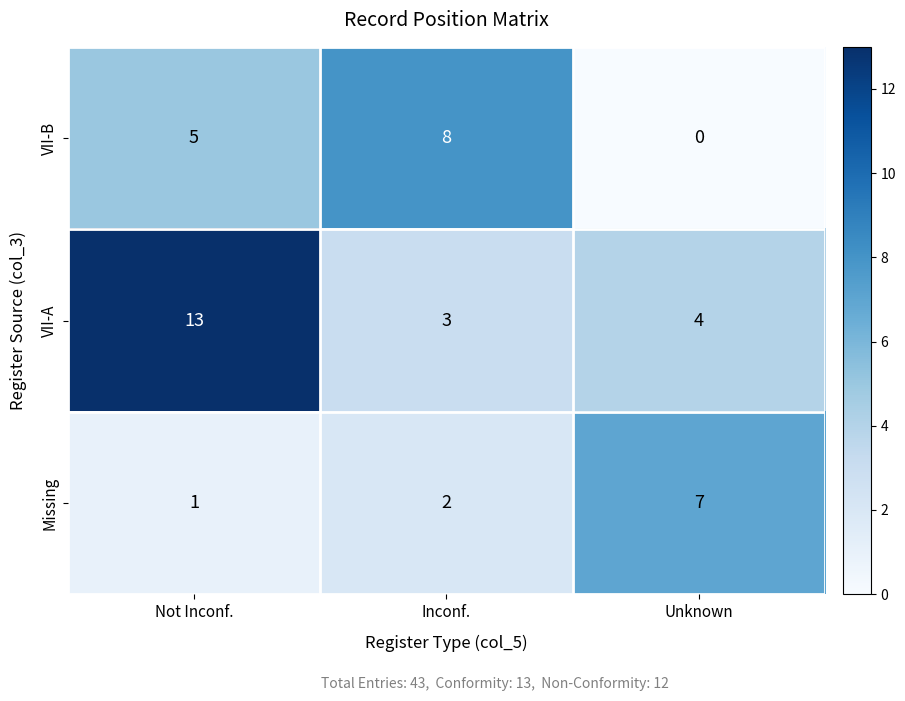

The Missing series shows 2 at Inconf.. True or false?

True